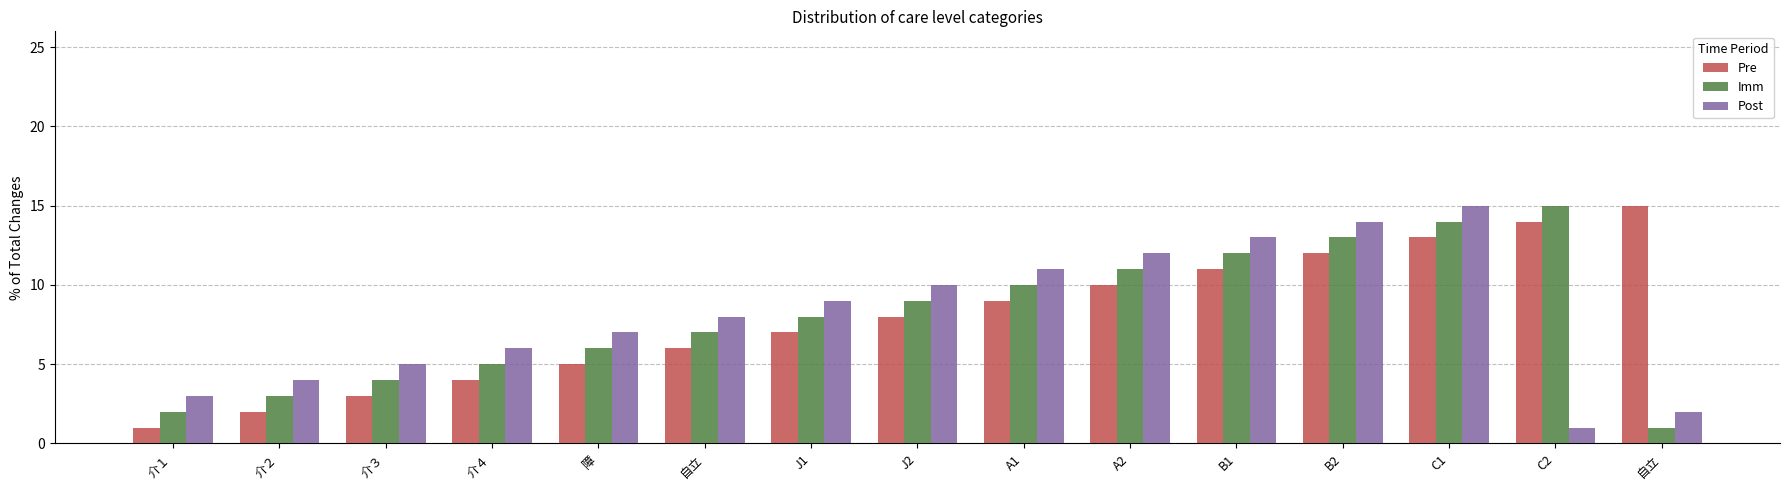

What are all the series names shown in the legend?

Pre, Imm, Post